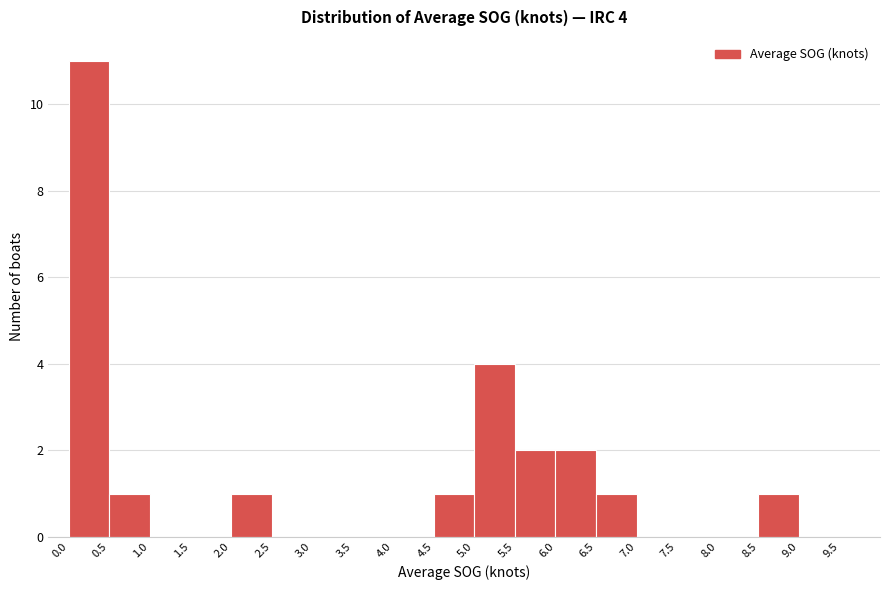

Over which range of the x-axis is the bar tallest?

0.0 to 0.5